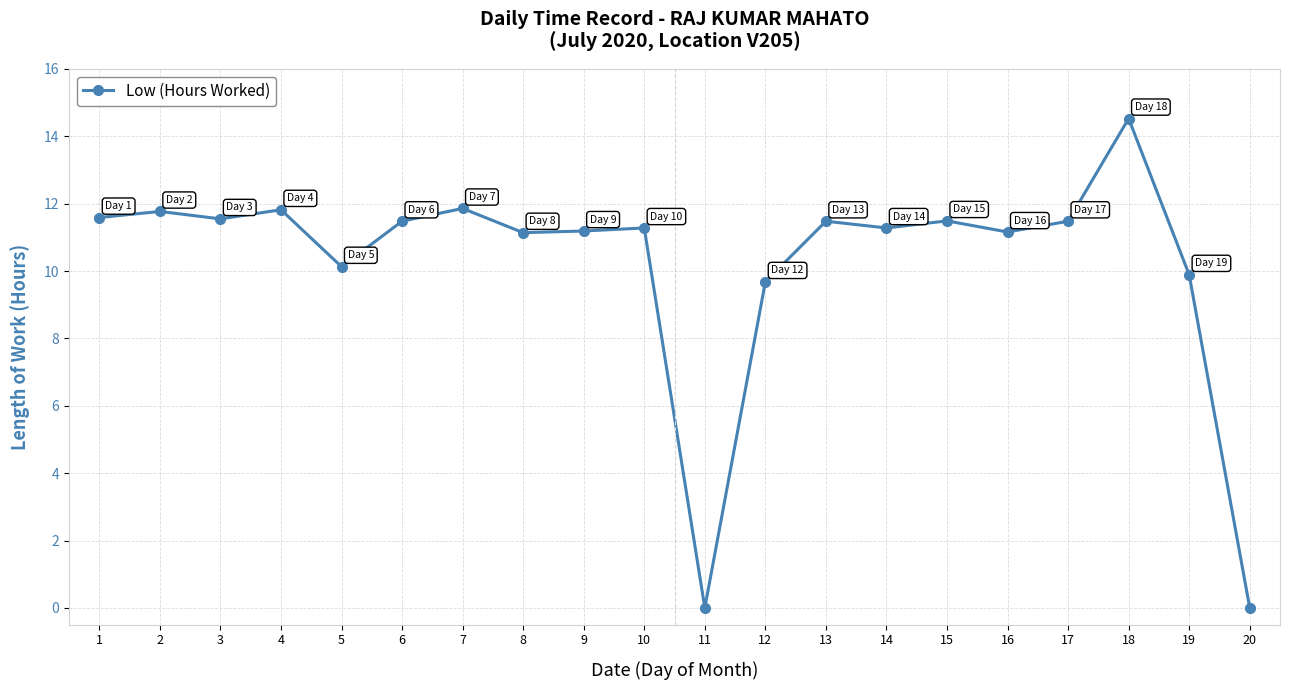

What is the greatest value displayed?

14.5